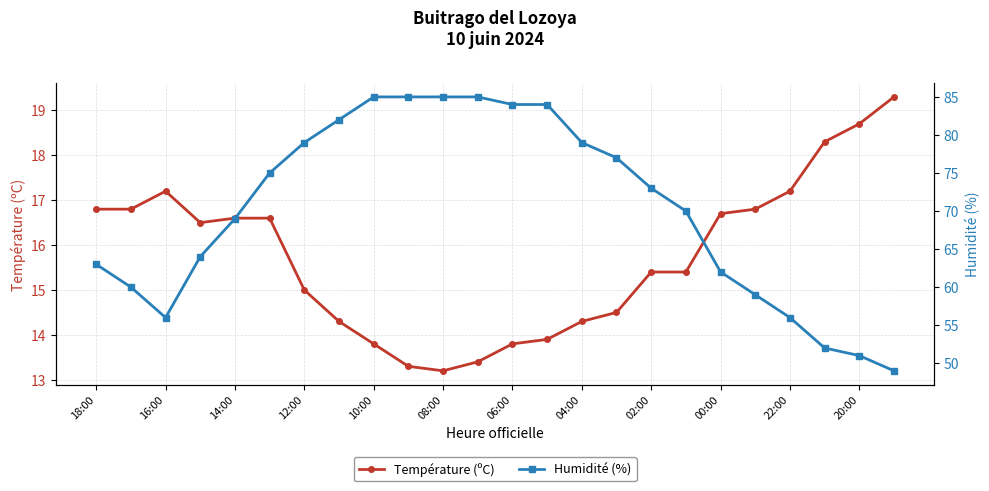

What is the highest value of the Température (ºC) series?

19.3